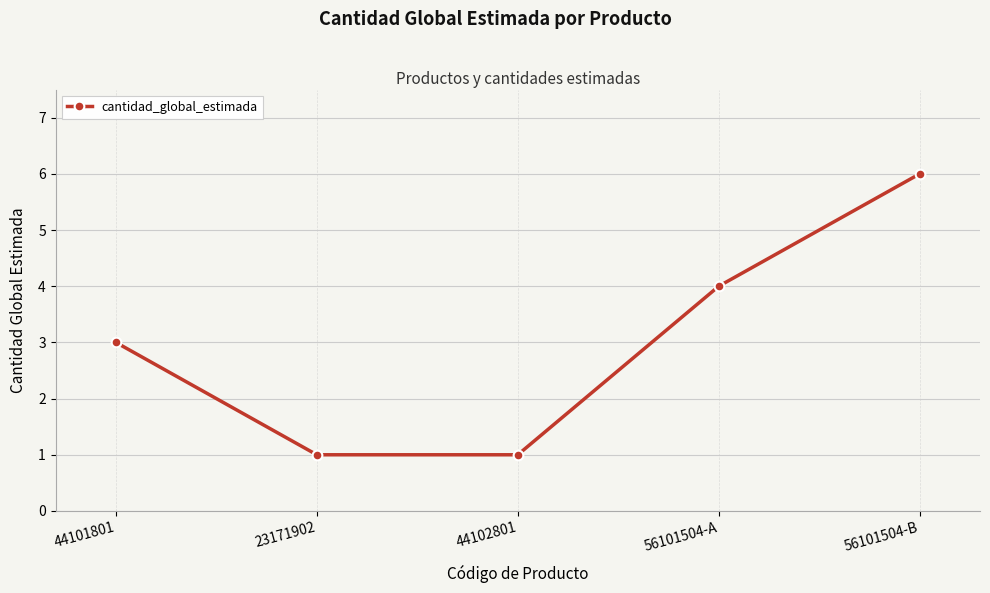

Read the value at 56101504-A.

4